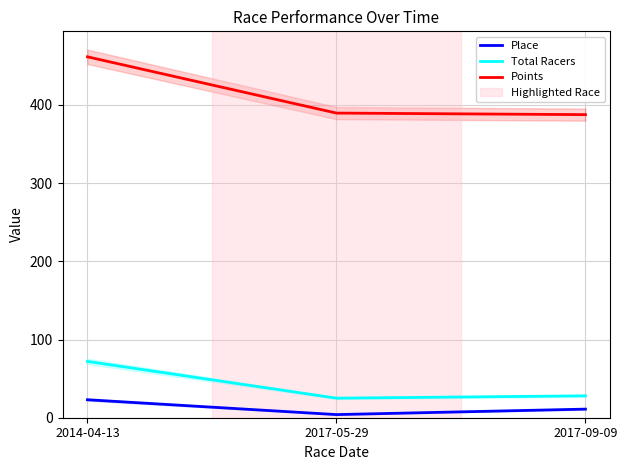

Where is Total Racers nearest to the value 48?

2017-09-09